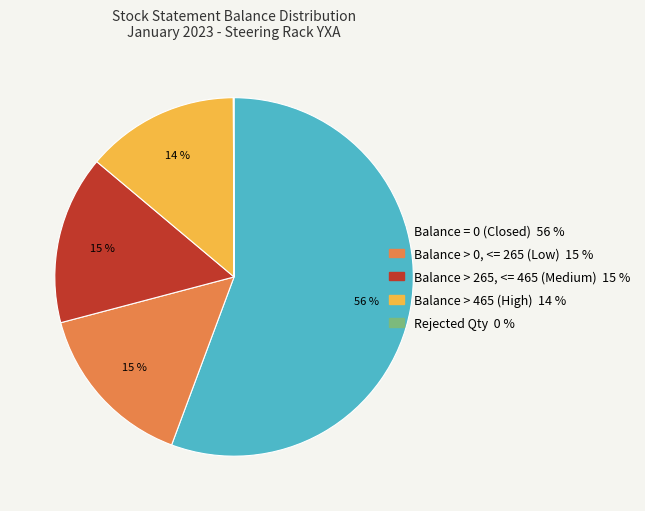

To the nearest percent, what is the average slice percentage?

20%